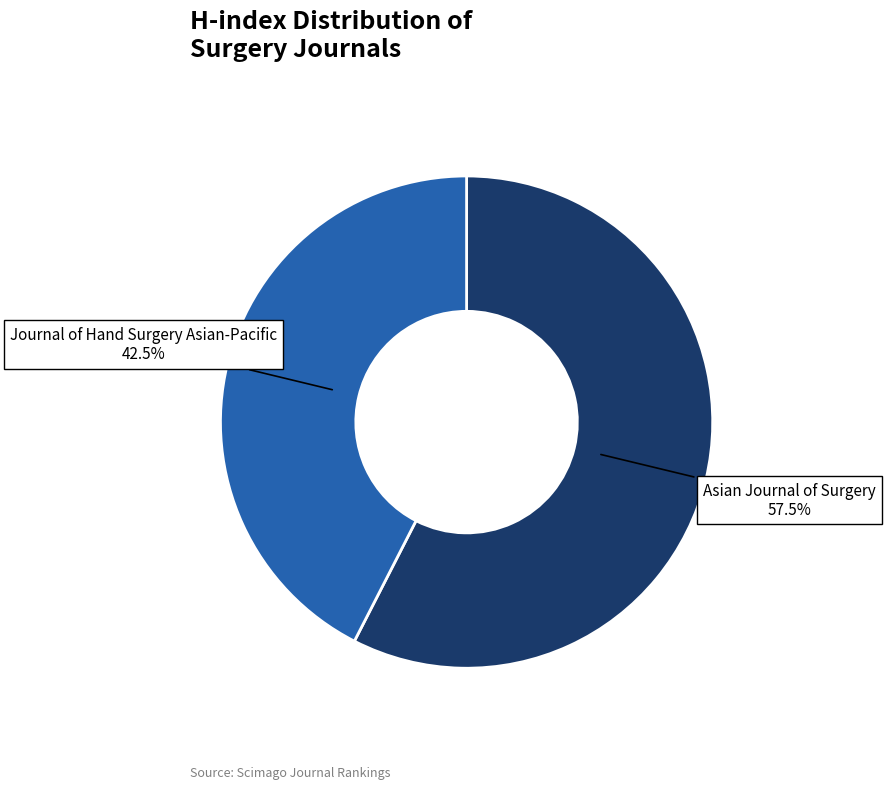

Is there any slice that represents more than half of the pie?

Yes